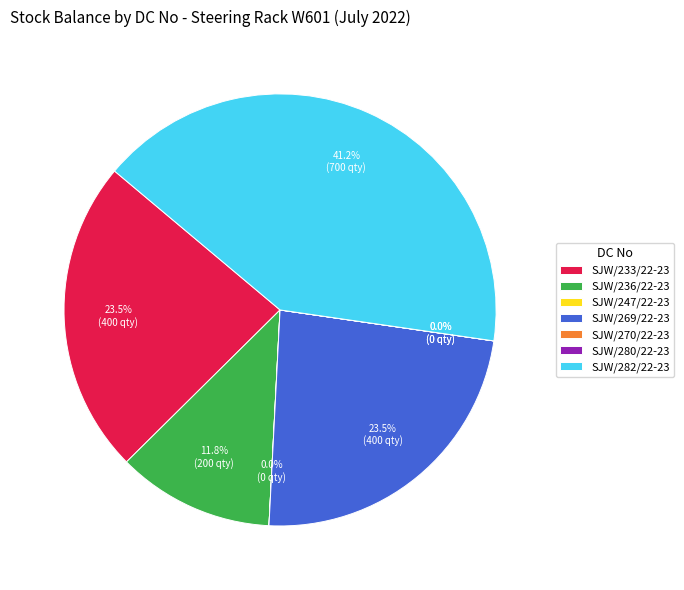

Is it true that SJW/236/22-23 is 12% of the pie?

True